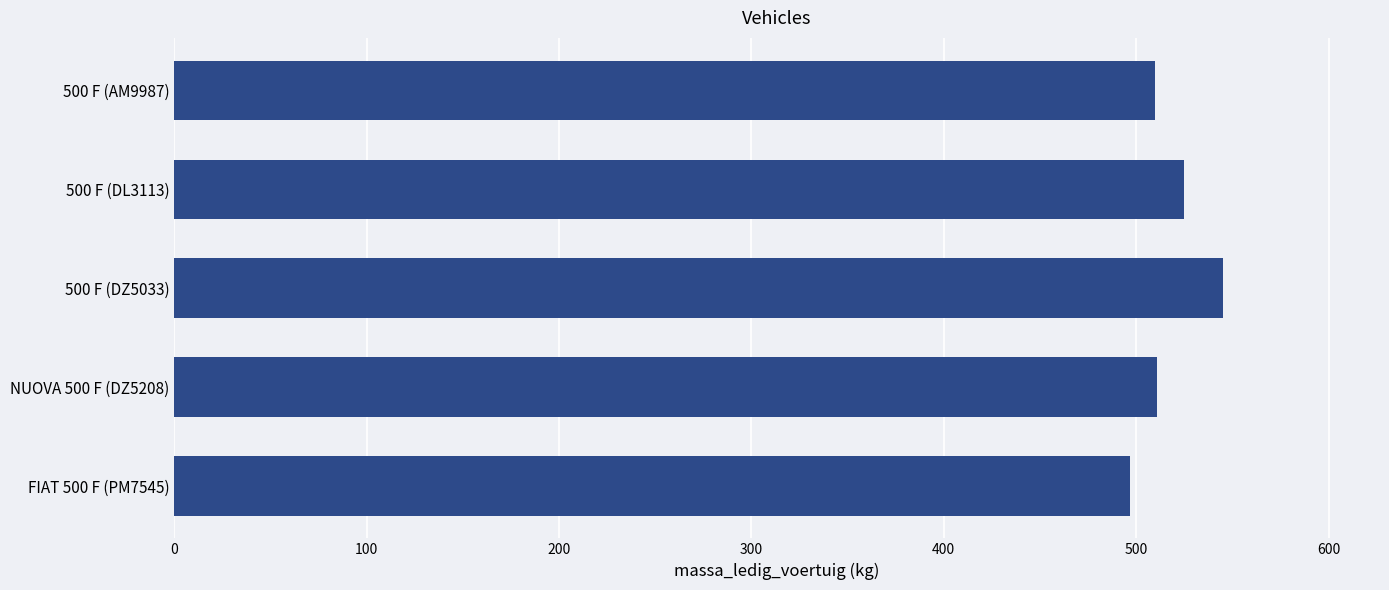

Where is the data nearest to the value 521?

500 F (DL3113)